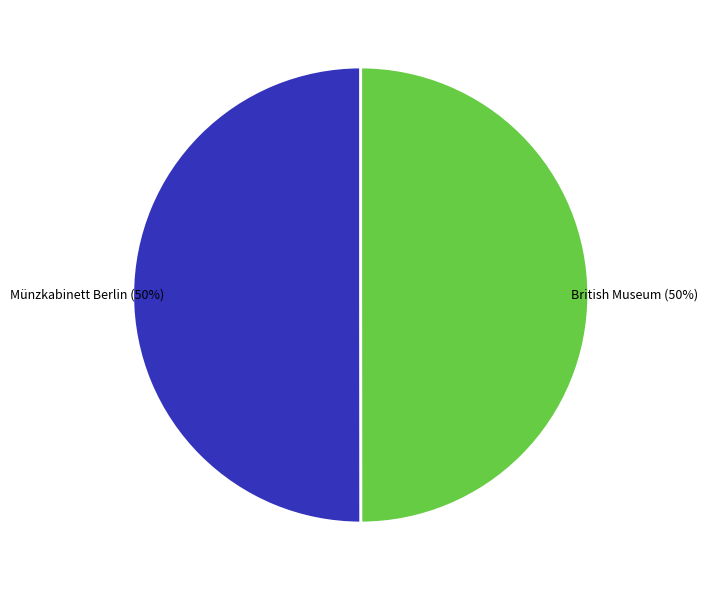

To the nearest percent, what is the combined percentage of British Museum and Münzkabinett Berlin?

100%